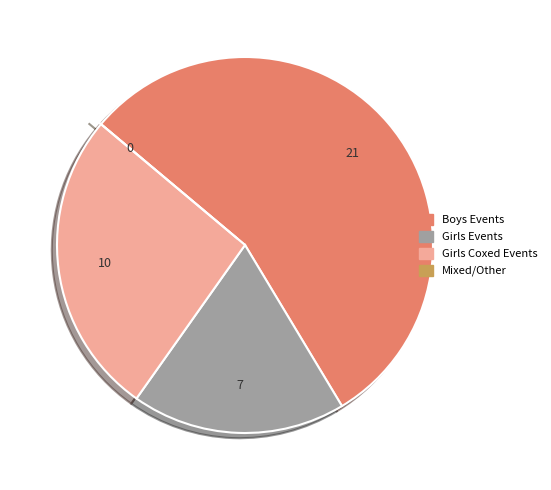

Between Girls Coxed Events and Girls Events, which is larger?

Girls Coxed Events